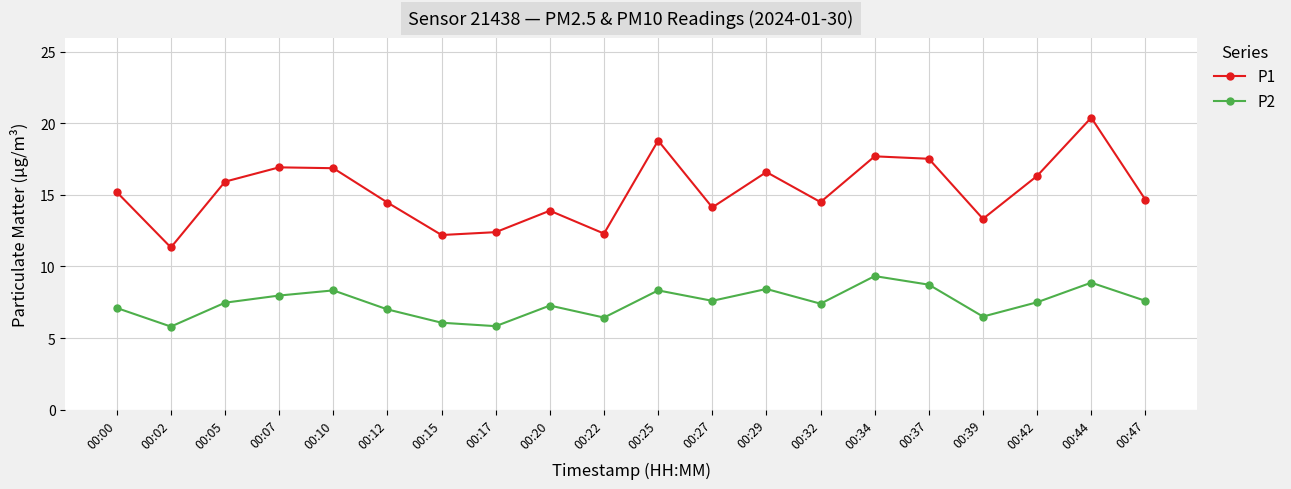

Which series has the largest total across all categories?

P1